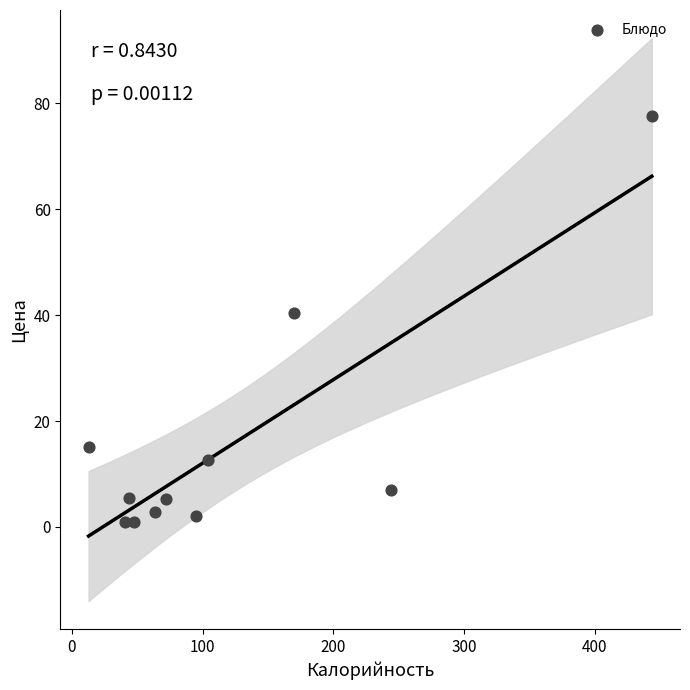

What is the range of Y values (max minus min)?

76.6